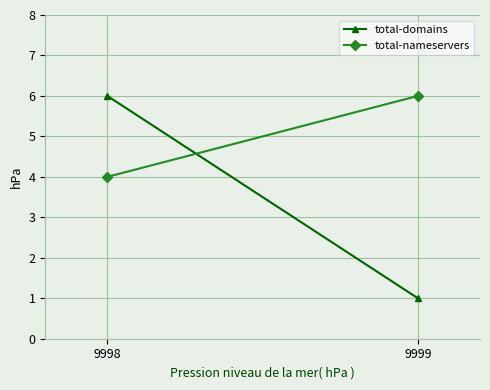

At 9999, list the series in order from largest to smallest.

total-nameservers, total-domains